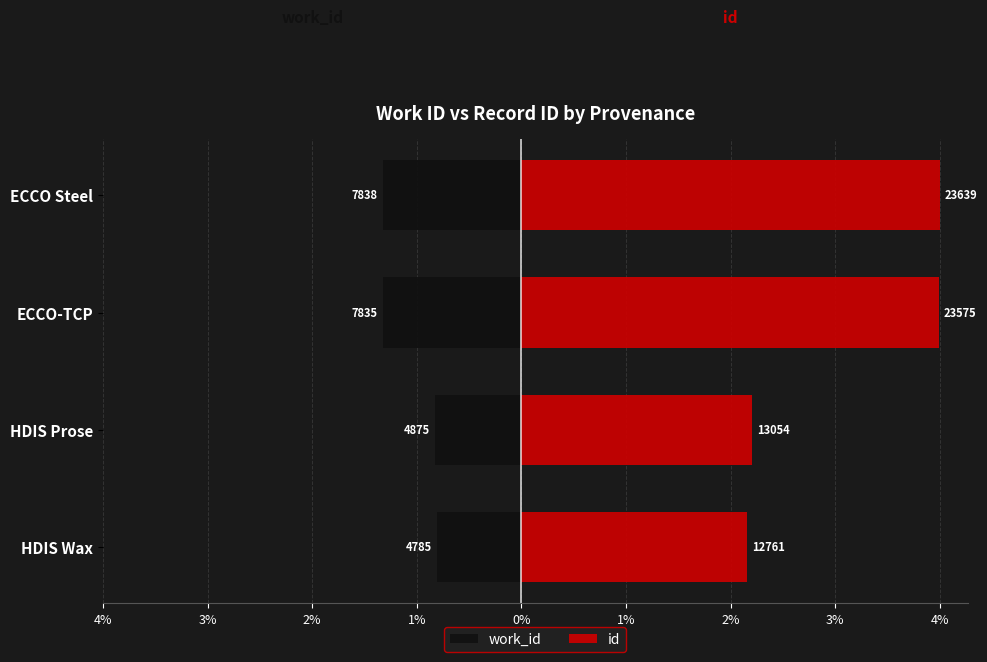

What is the maximum value shown in the chart?

4.0